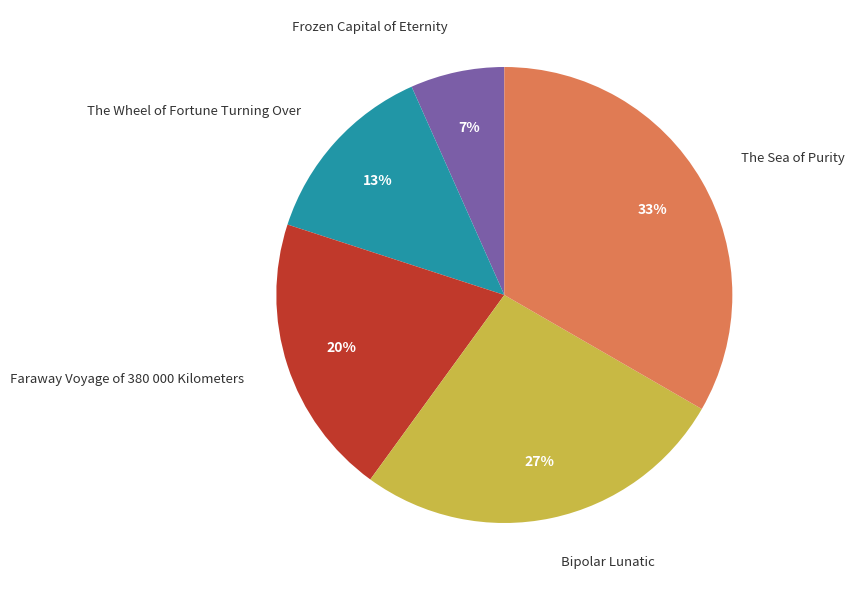

Which slice is the largest?

The Sea of Purity